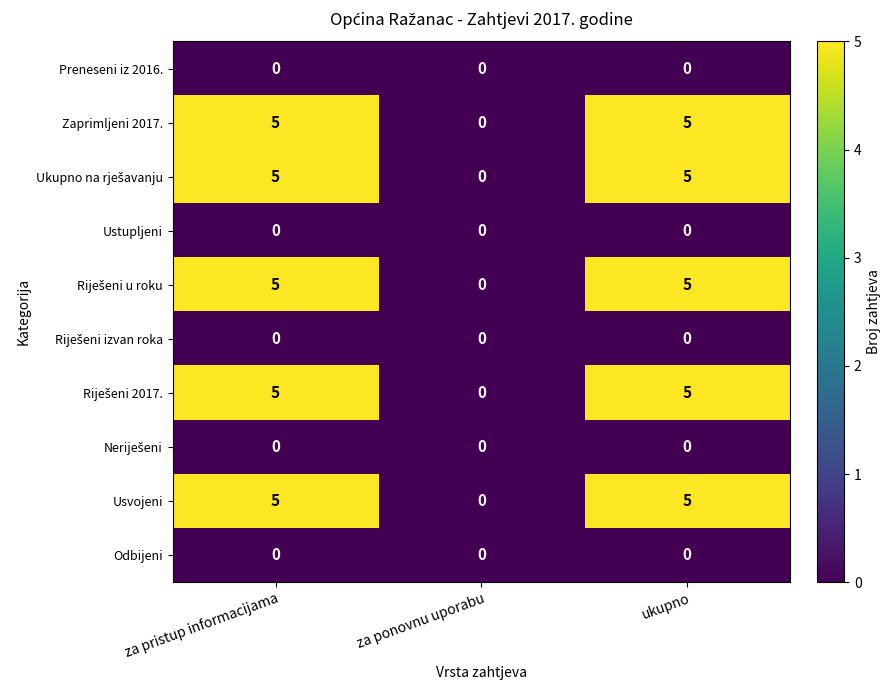

At which label is Usvojeni closest to 2?

za ponovnu uporabu